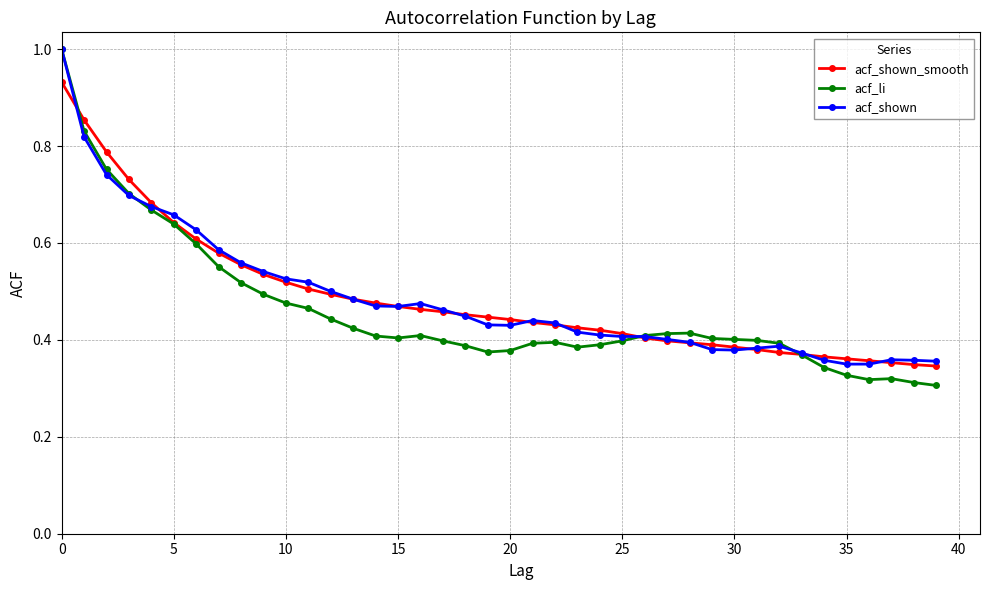

At how many categories does at least one series exceed 0?

40